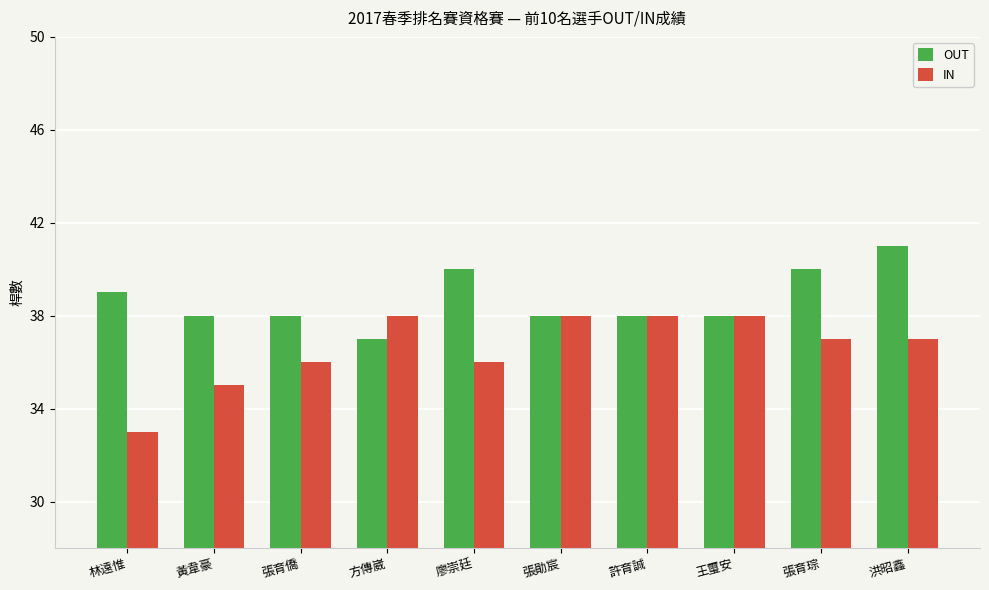

How many IN values are between 36 and 38?

8